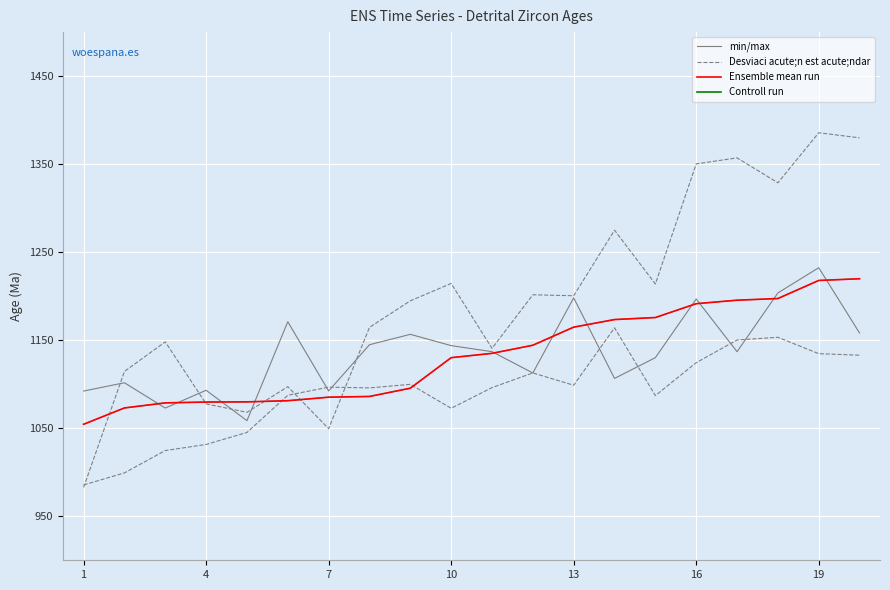

True or false: Controll run and Ensemble mean run intersect in this chart.

False